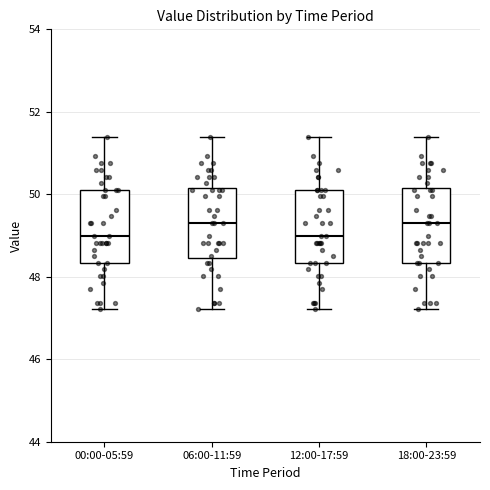

Reading left to right, read every box against the y-axis: the position of its median line, the range the box covers, and the ends of its whiskers. The values are not printed on the chart, so give them approximately, as read against the axis.

00:00-05:59: median 49.0, box 48.4 to 50.2, whiskers 47.2 to 51.4
06:00-11:59: median 49.4, box 48.4 to 50.2, whiskers 47.2 to 51.4
12:00-17:59: median 49.0, box 48.4 to 50.2, whiskers 47.2 to 51.4
18:00-23:59: median 49.4, box 48.4 to 50.2, whiskers 47.2 to 51.4